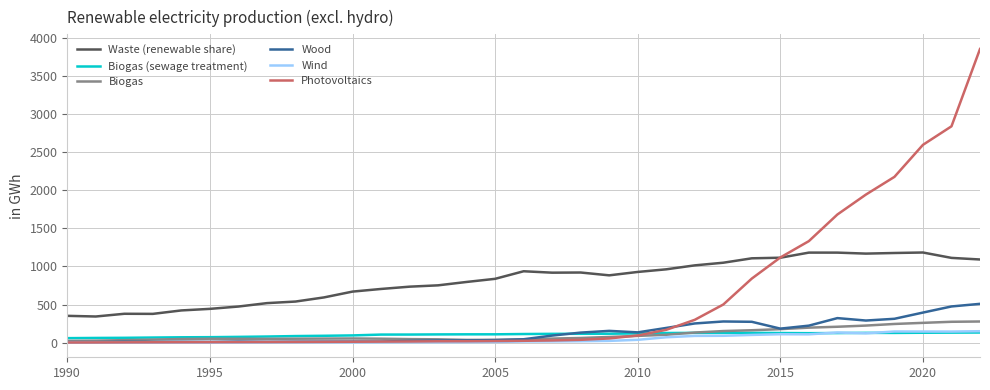

Which series has the widest spread of values?

Photovoltaics